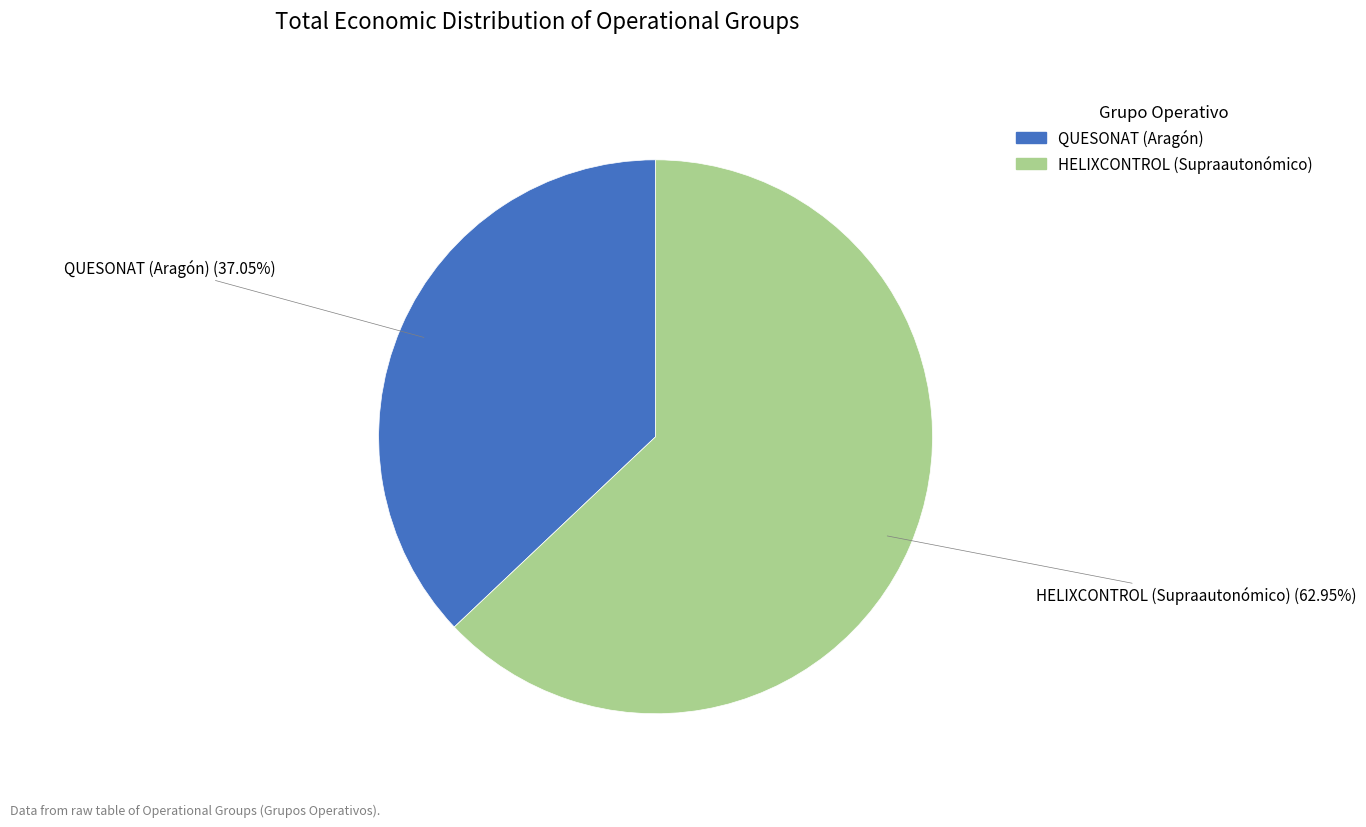

What percentage is the QUESONAT (Aragón) slice, to the nearest percent?

37%